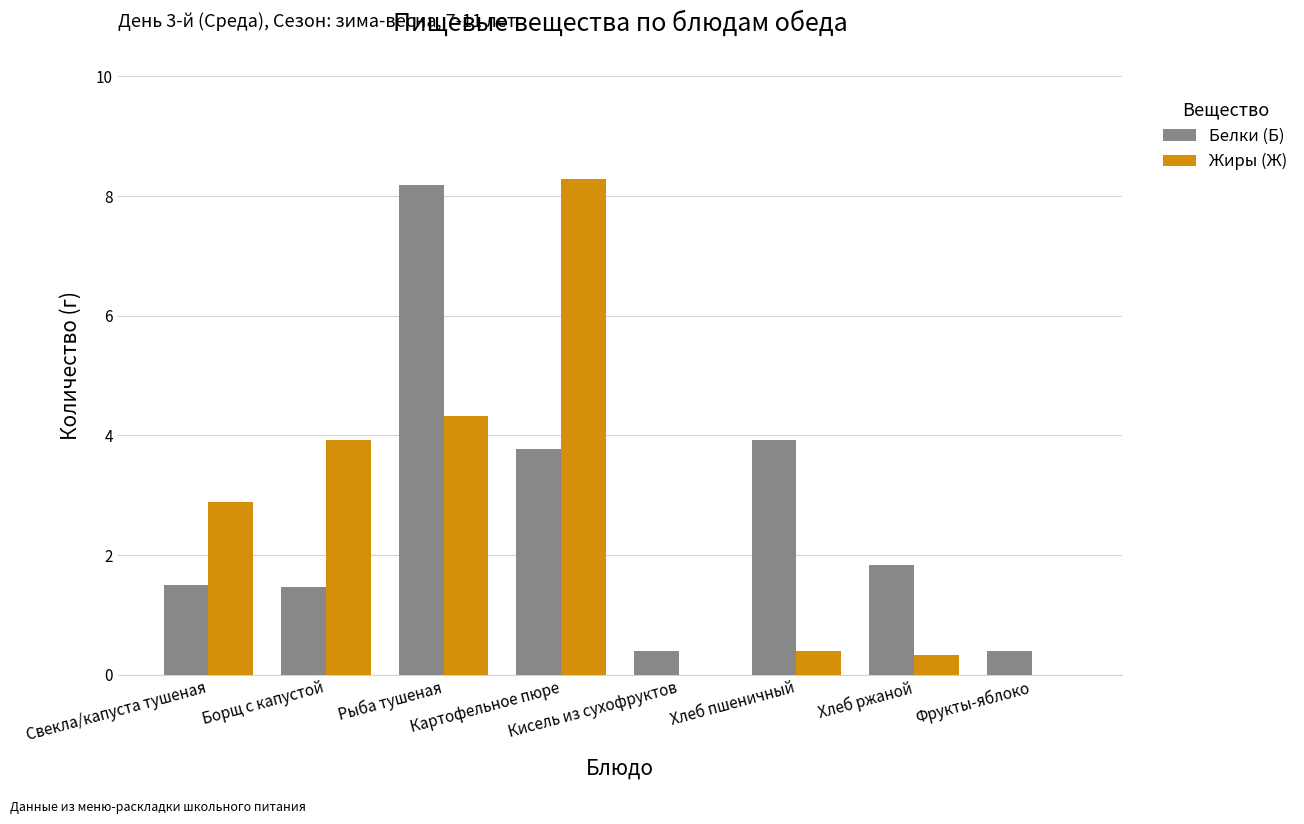

What is the greatest value displayed?

8.3